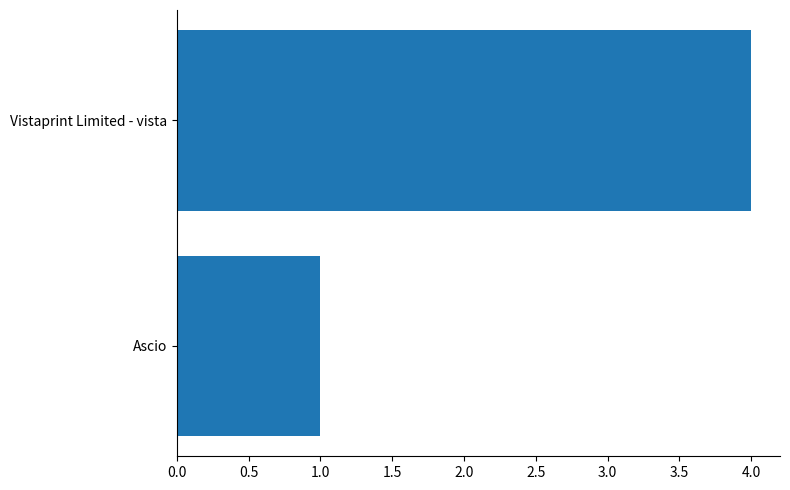

What is the greatest value displayed?

4